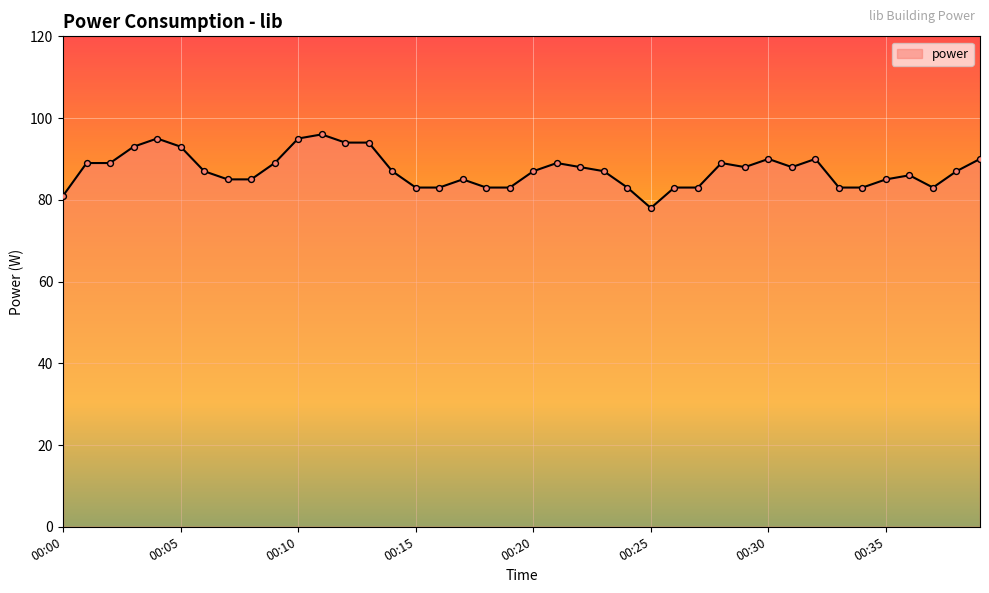

What is the difference between the maximum and minimum values?

18